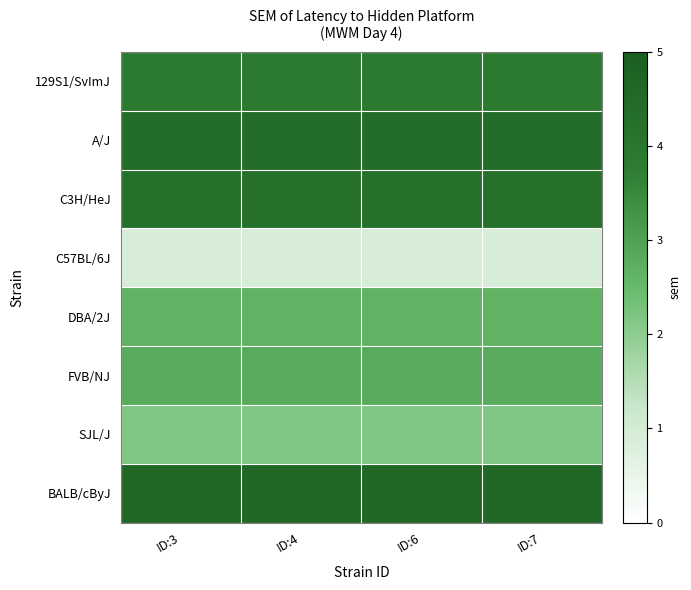

Reading left to right, list all the values displayed in this chart.

129S1/SvImJ: ID:3=3.9	ID:4=3.9	ID:6=3.9	ID:7=3.9
A/J: ID:3=4.4	ID:4=4.4	ID:6=4.4	ID:7=4.4
C3H/HeJ: ID:3=4.2	ID:4=4.2	ID:6=4.2	ID:7=4.2
C57BL/6J: ID:3=0.9	ID:4=0.9	ID:6=0.9	ID:7=0.9
DBA/2J: ID:3=2.6	ID:4=2.6	ID:6=2.6	ID:7=2.6
FVB/NJ: ID:3=2.8	ID:4=2.8	ID:6=2.8	ID:7=2.8
SJL/J: ID:3=2.1	ID:4=2.1	ID:6=2.1	ID:7=2.1
BALB/cByJ: ID:3=4.6	ID:4=4.6	ID:6=4.6	ID:7=4.6